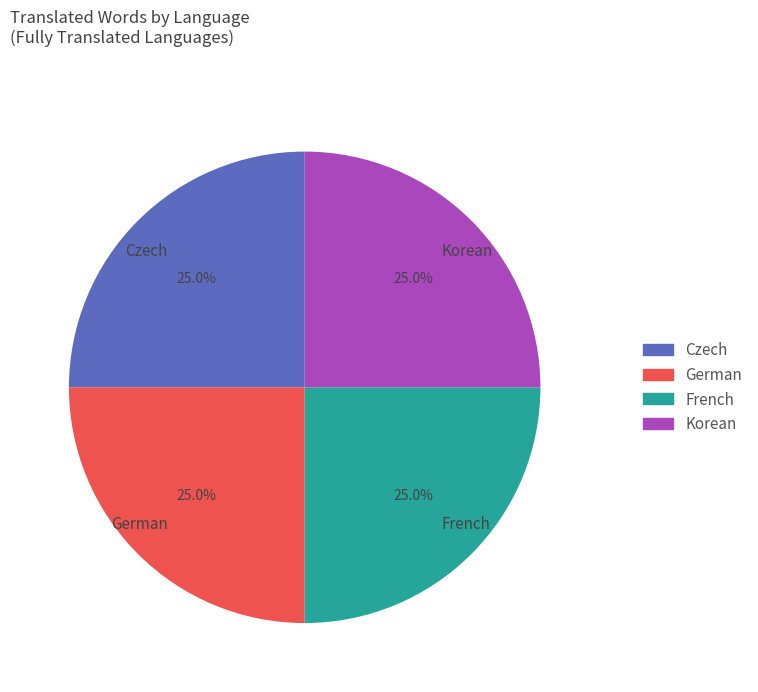

Is there a majority slice in this chart?

No